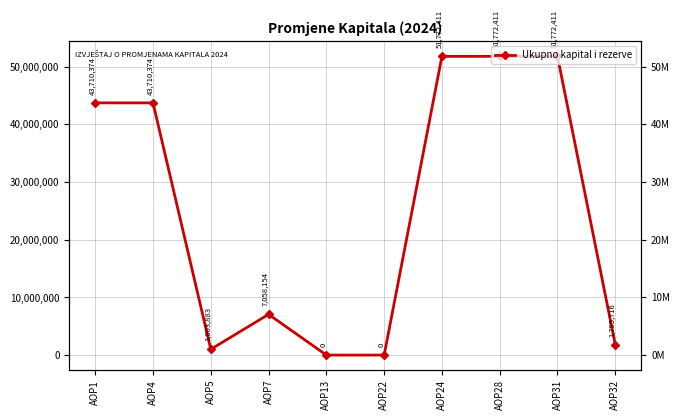

How many points are lower than both their immediate neighbors (excluding endpoints)?

1